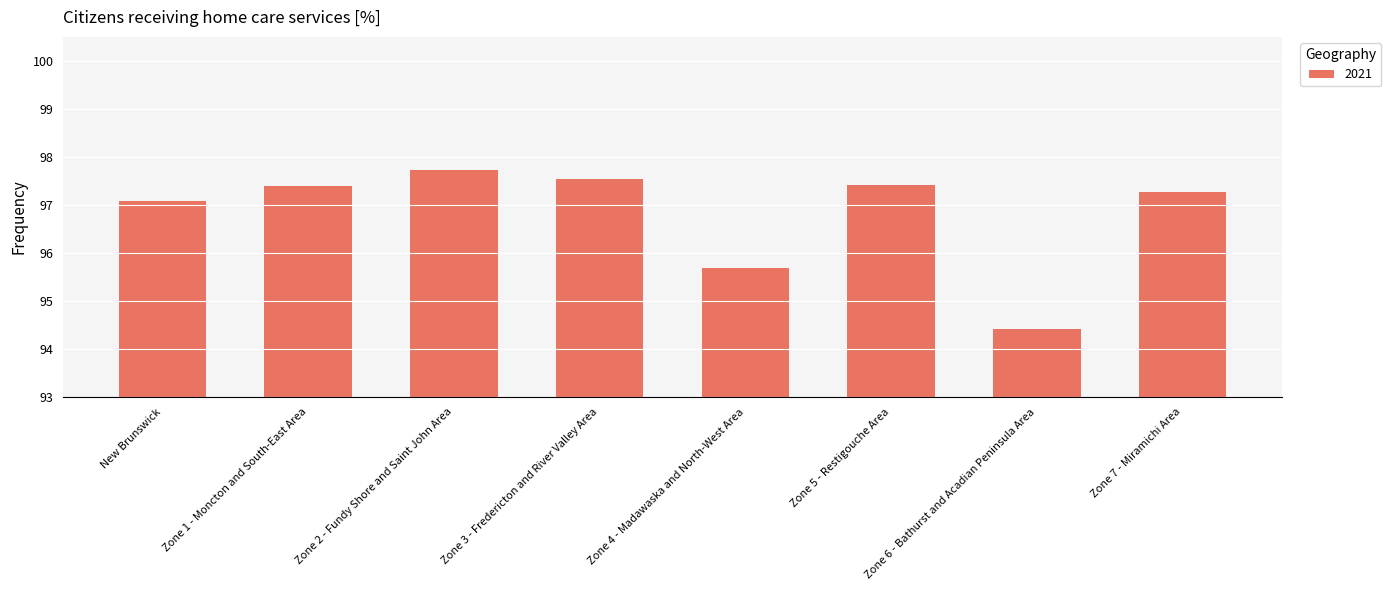

What is the value of the 2nd bar from the left?

97.4